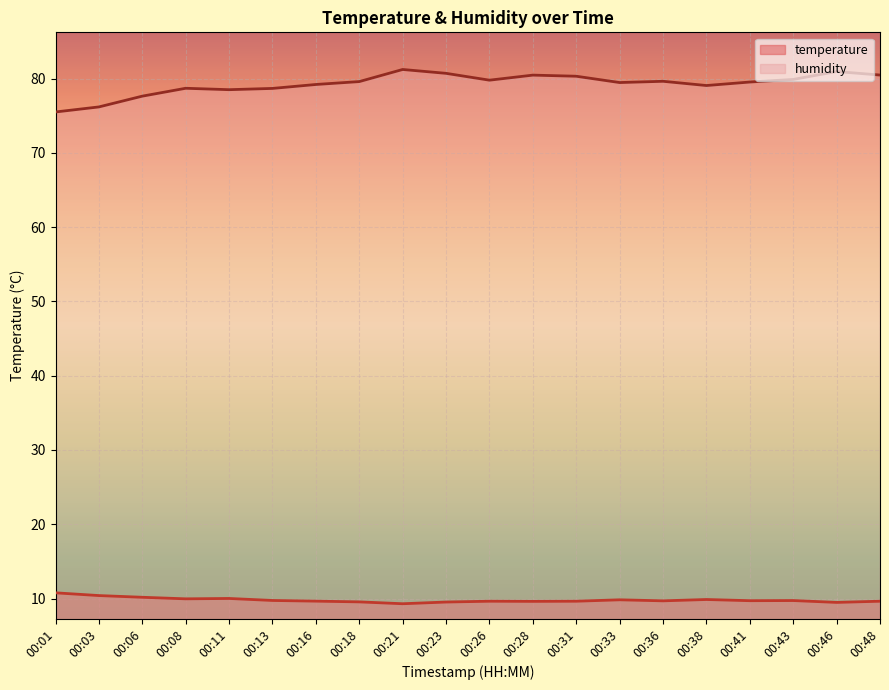

Between 00:33 and 00:06, which is larger?

00:06